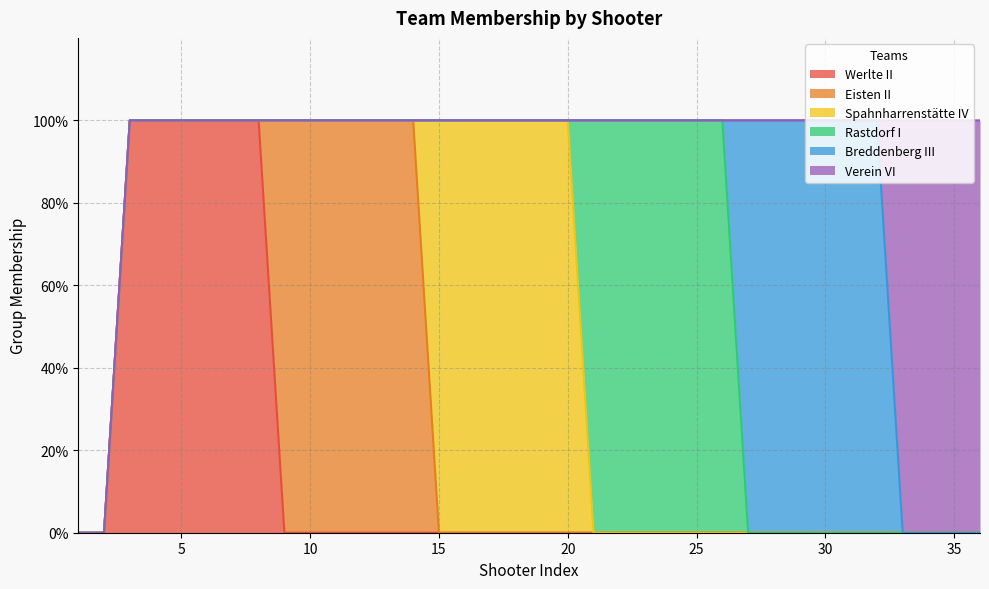

What is the difference between the maximum and minimum values in the Breddenberg III series?

1